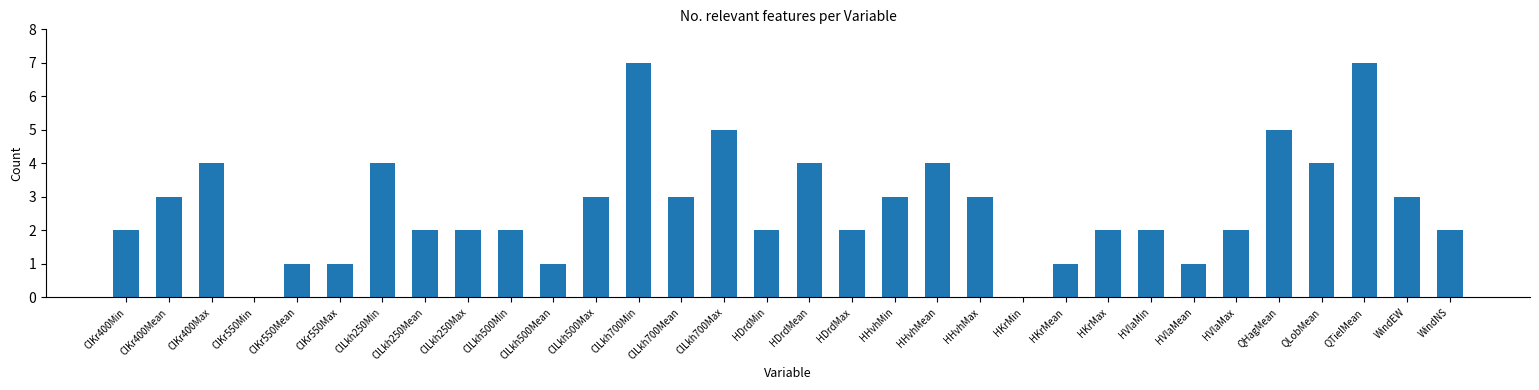

The value at QTielMean is 2. True or false?

False